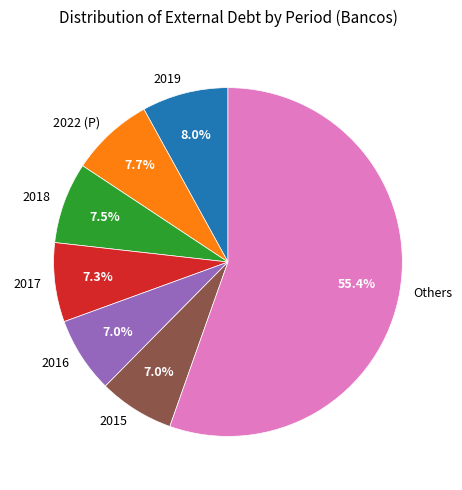

What percentage do 2015 and 2017 together represent?

14.3%